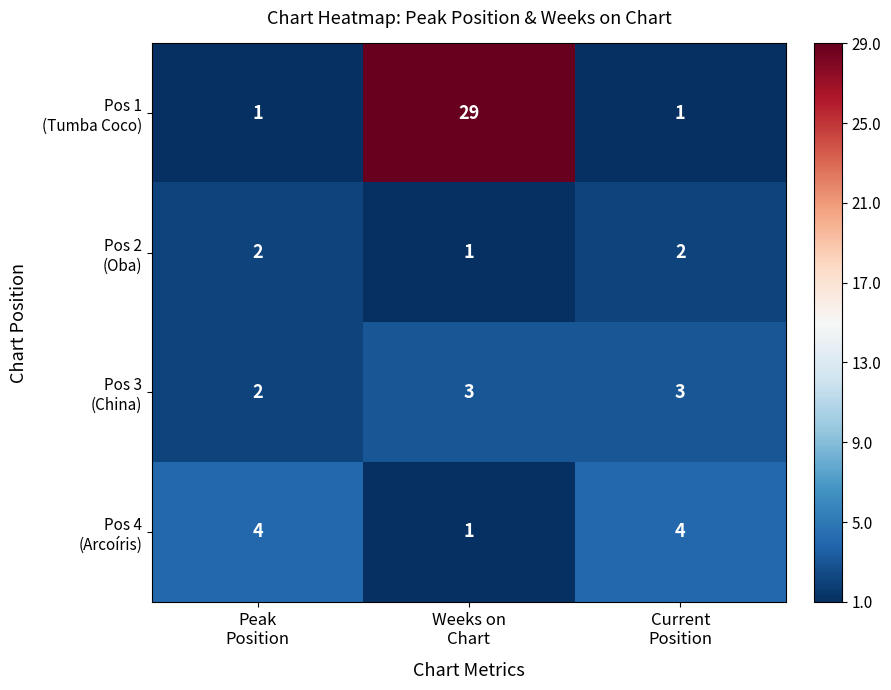

Count the number of categories in the chart.

3